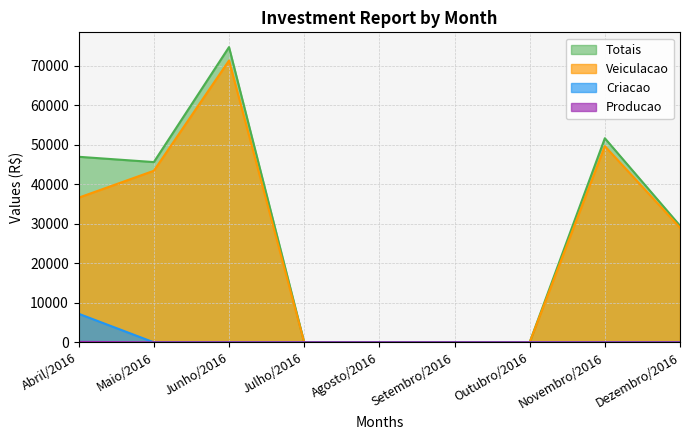

At which category is the sum across all series the highest?

Junho/2016